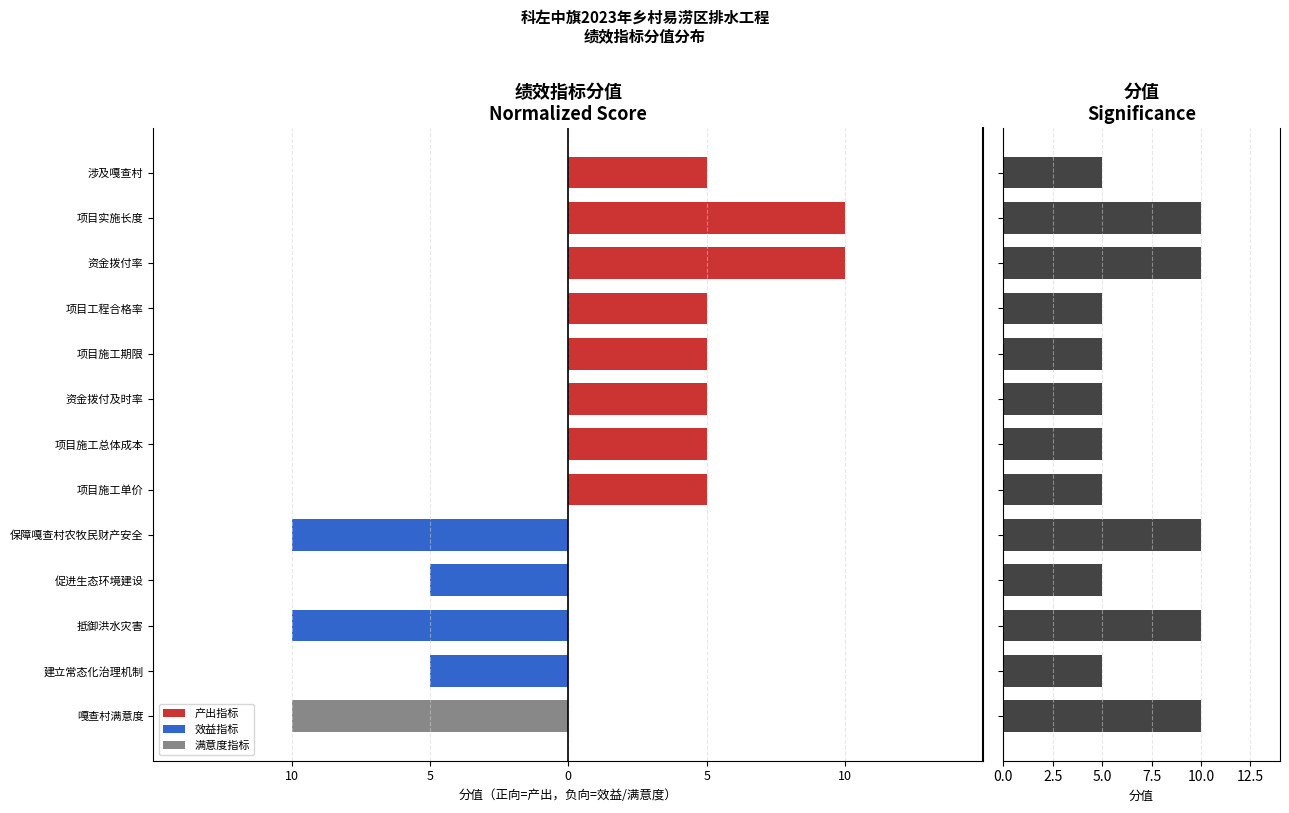

The chart shows a value of 10 at 嘎查村满意度. True or false?

True